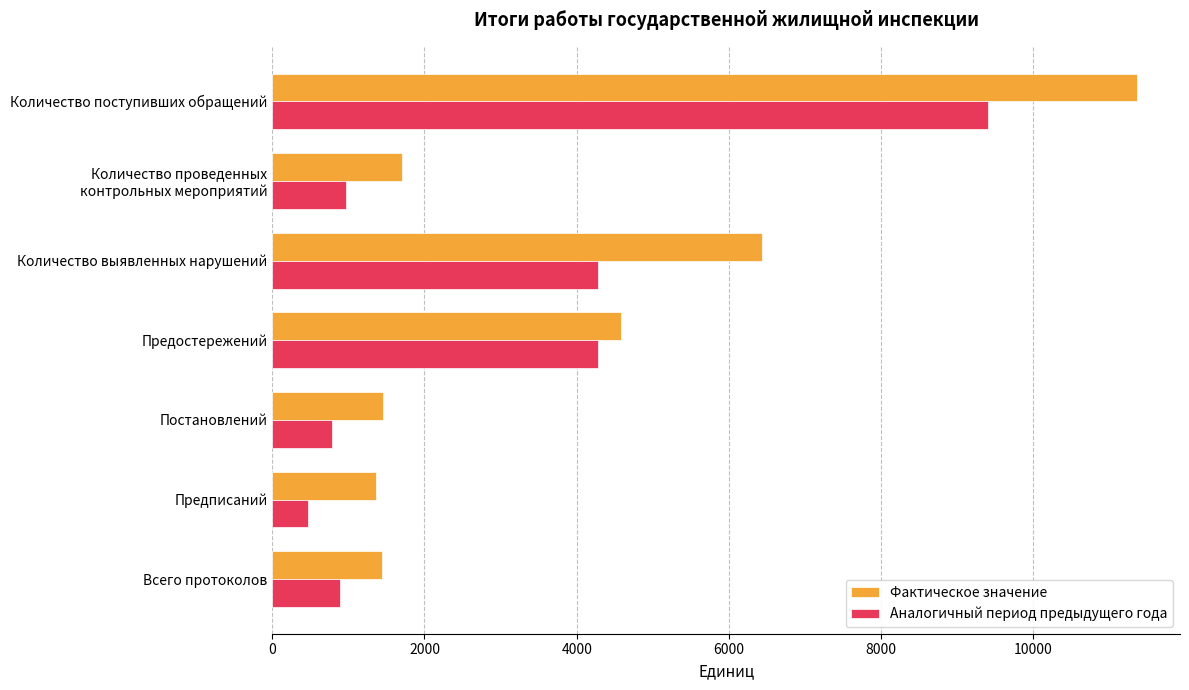

Which series has the widest spread of values?

Фактическое значение